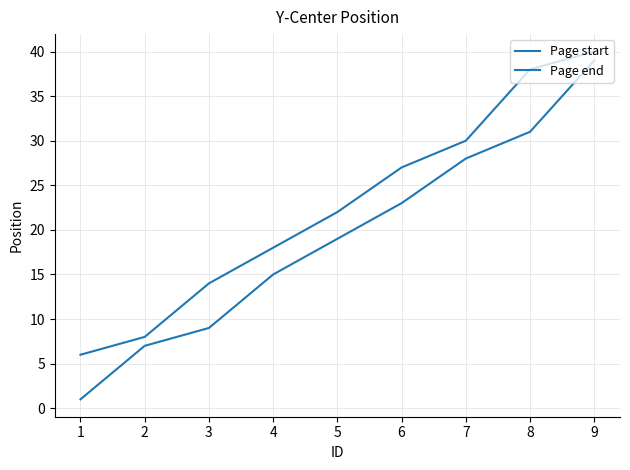

Does the chart display data point markers on the line(s)?

No